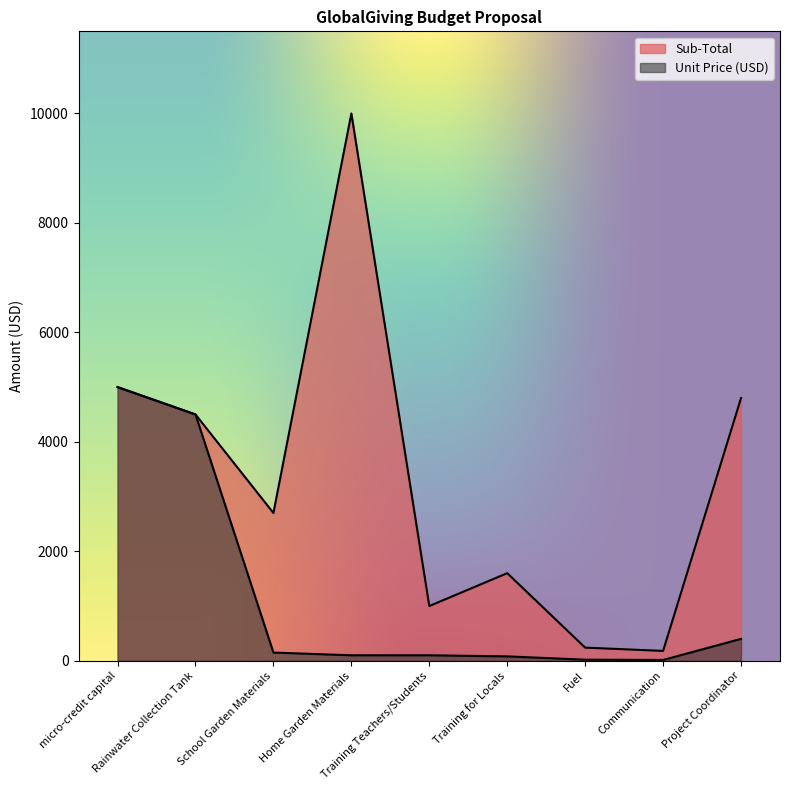

Is it true that Sub-Total equals 1600 at Training for Locals?

True